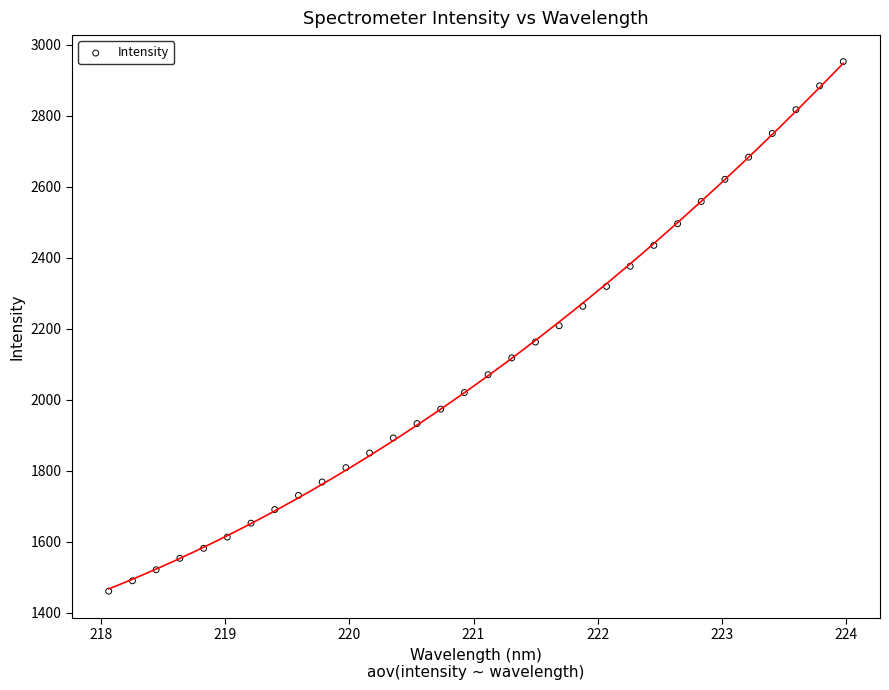

What is the range of X values (max minus min)?

5.9